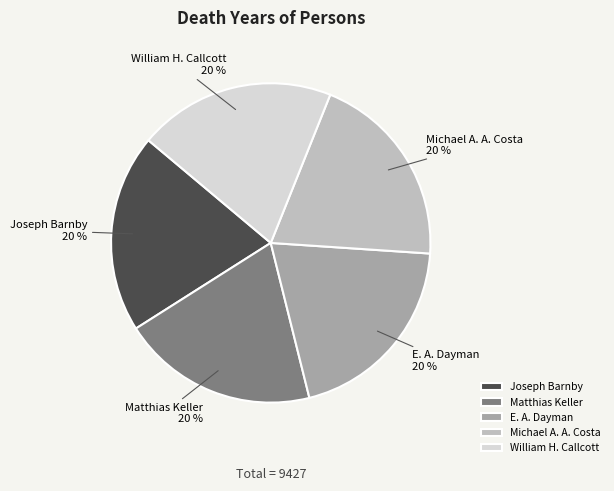

Does any single category account for the majority?

No